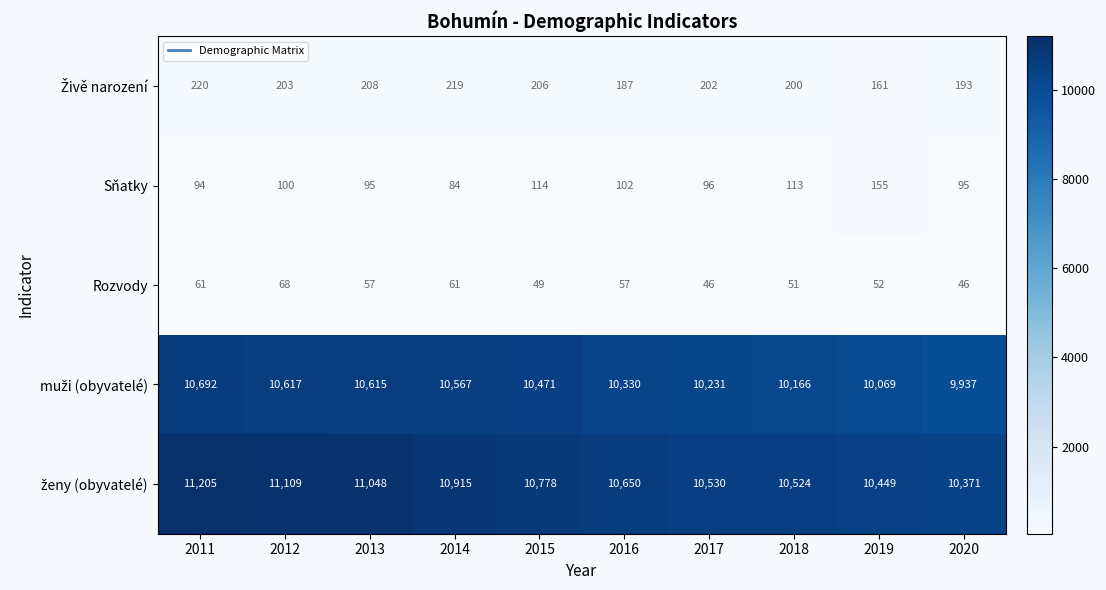

The value of Sňatky at 2017 is 162. True or false?

False